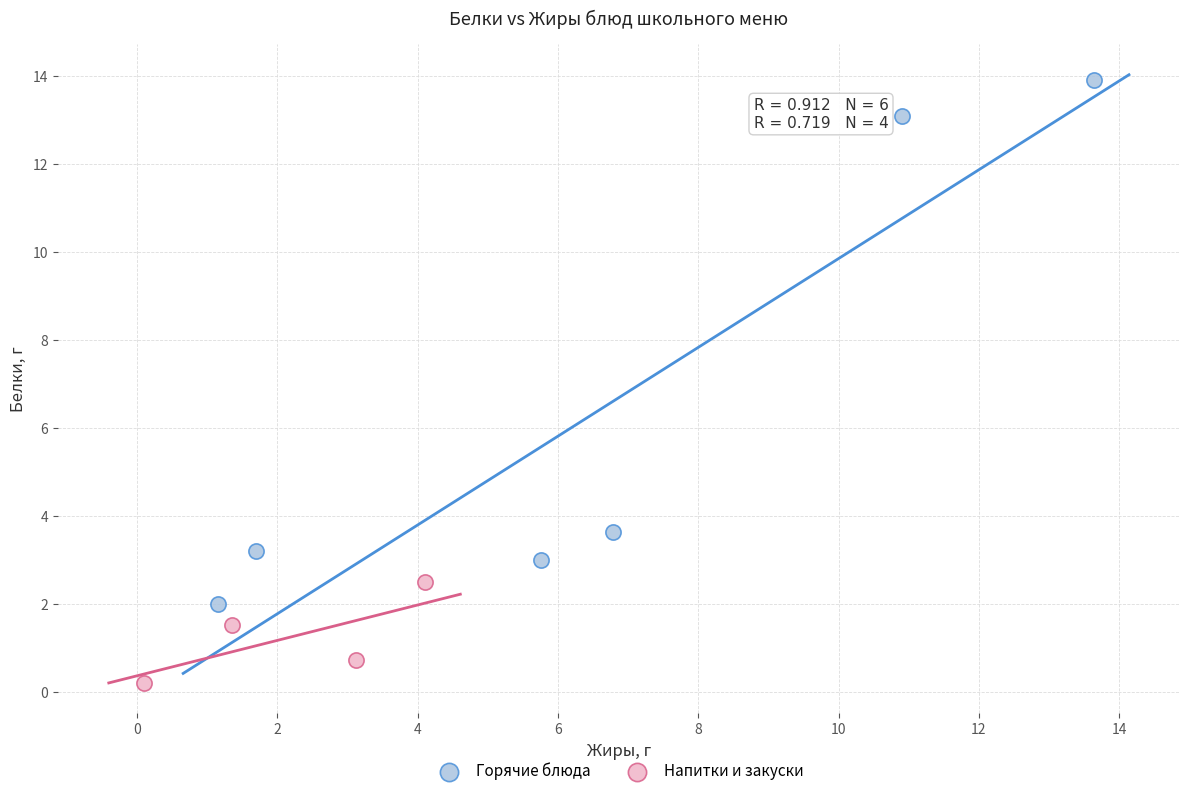

What are all the series names shown in the legend?

Горячие блюда, Напитки и закуски